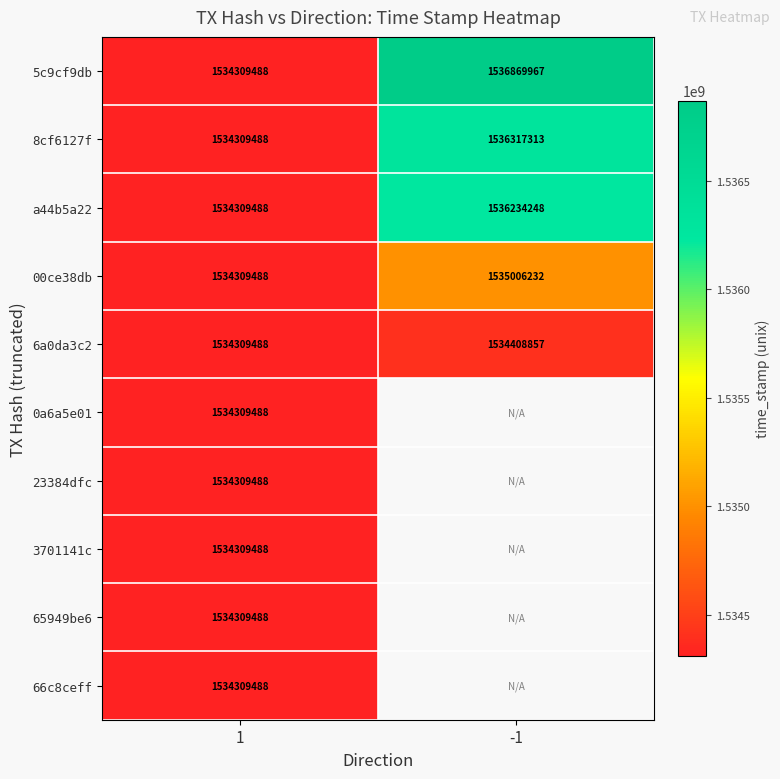

How many data points does each series have?

2